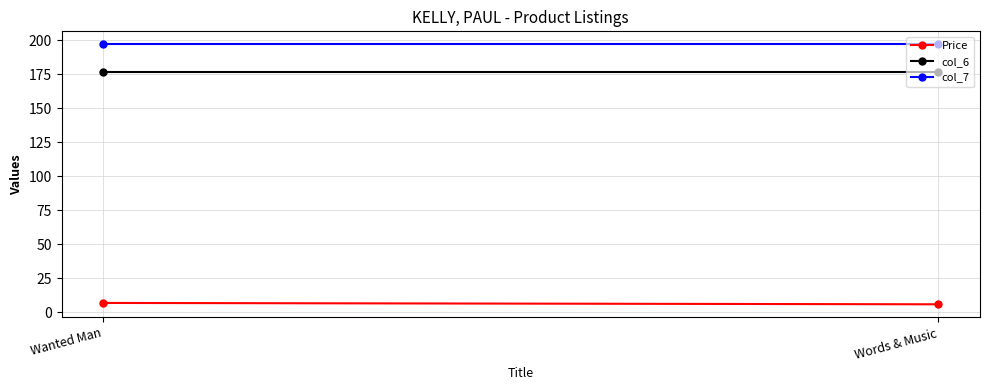

What is the value of the col_6 point at the 1st from the left?

177.0